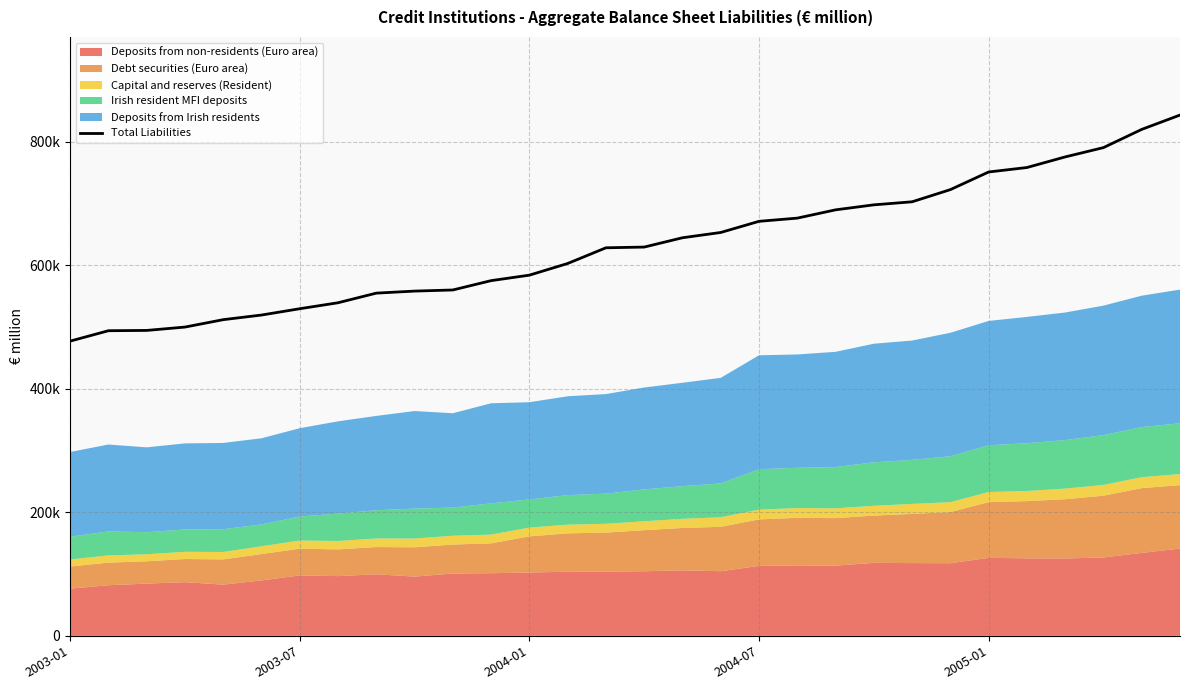

How many values exceed 629524?

14